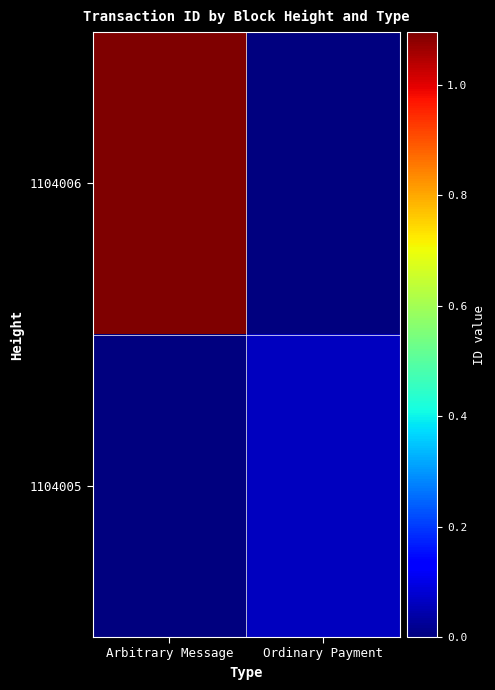

At which category does the chart reach its peak across all series?

Arbitrary Message